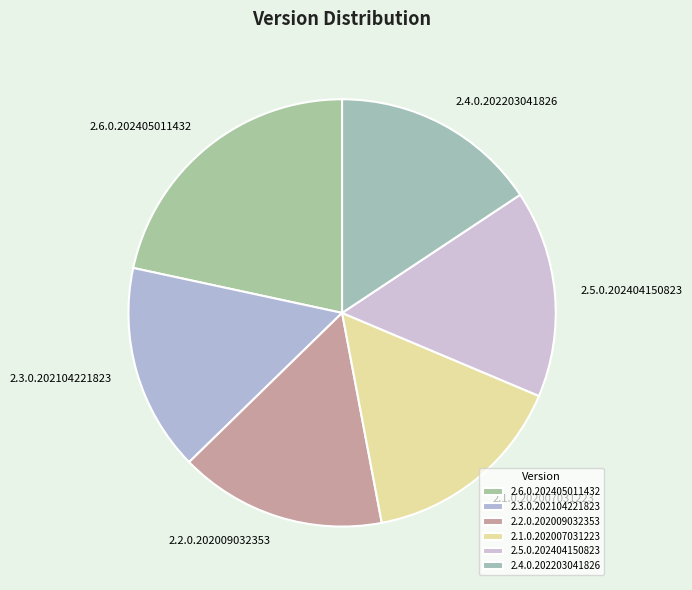

Approximately how many times larger is the value at 2.6.0.202405011432 compared to 2.3.0.202104221823?

1.4